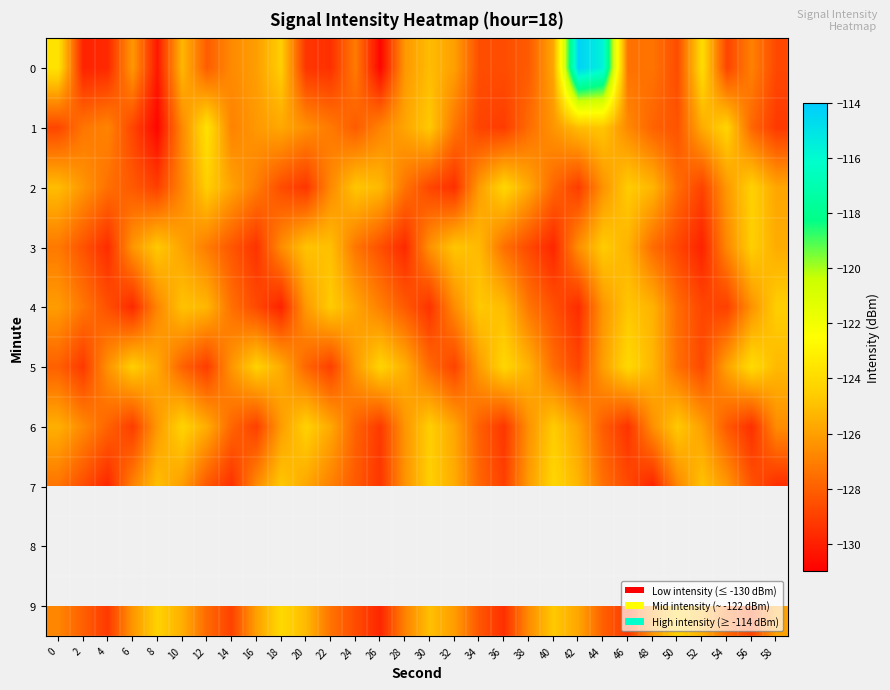

What is the average value of the 6 series?

-126.8